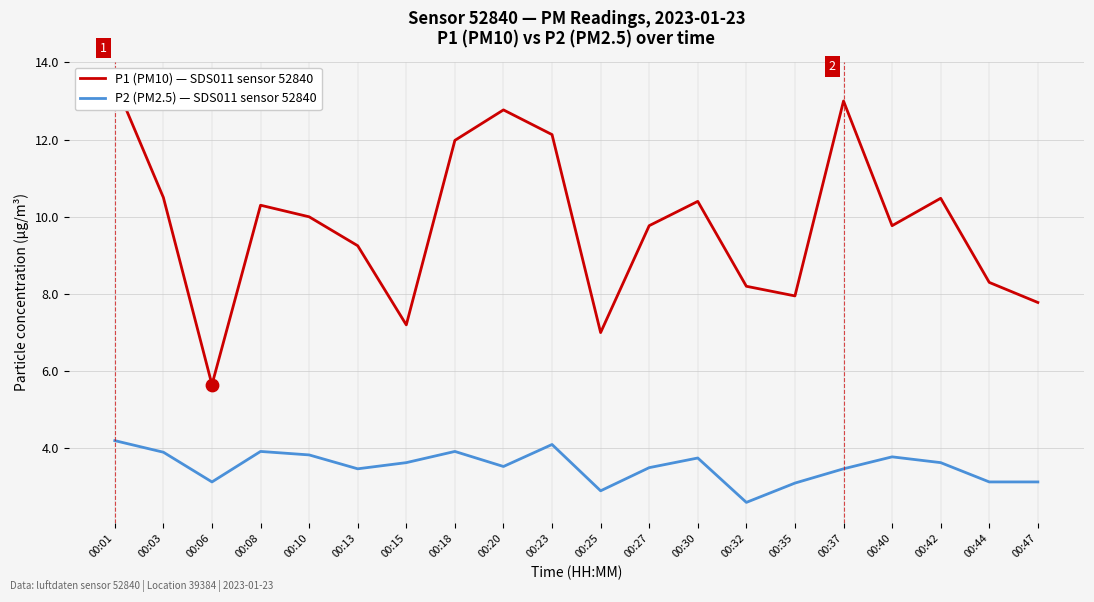

Which series has the largest Y range (max minus min)?

P1 (PM10) — SDS011 sensor 52840